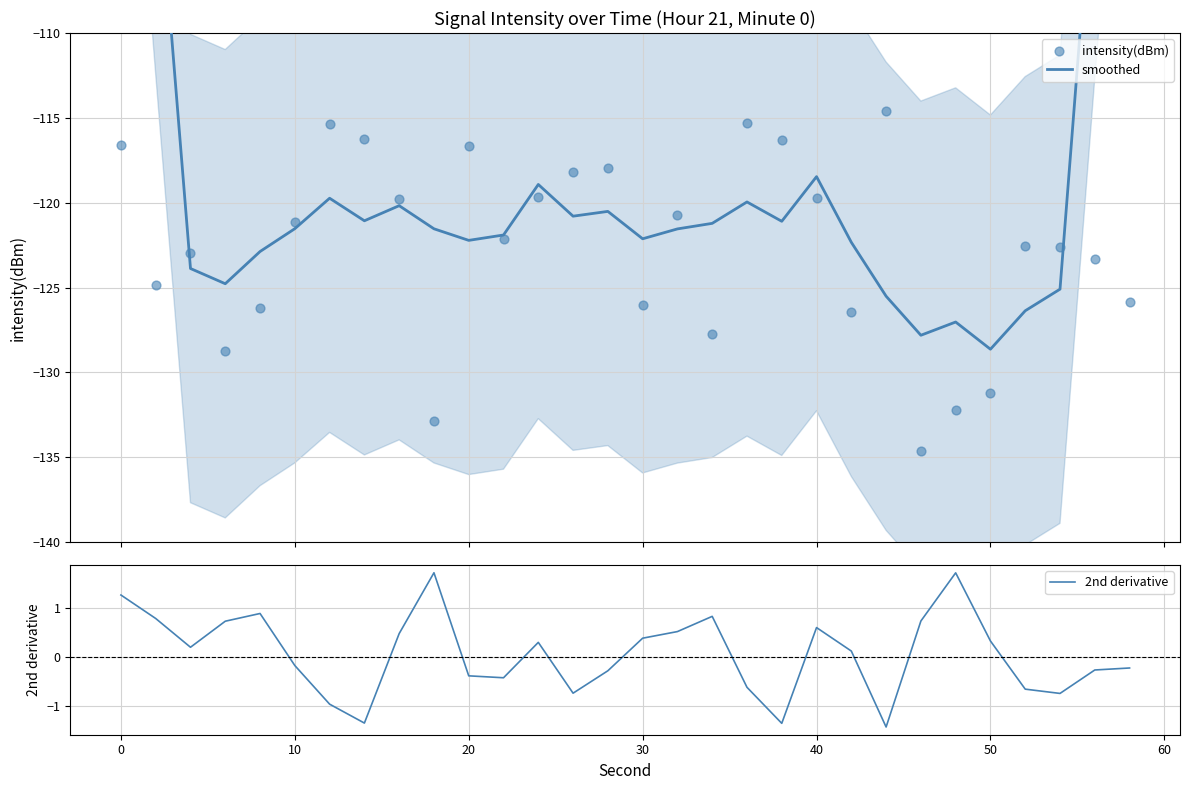

What are all the series names shown in the legend?

smoothed, intensity(dBm), 2nd derivative